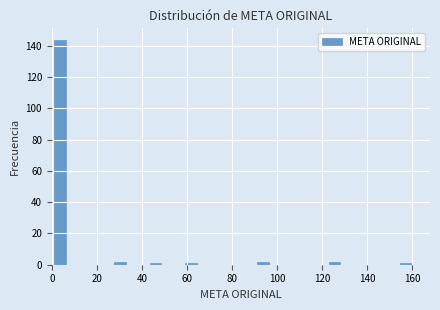

Around what value on the x-axis is the tallest bar? Give the approximate position of its centre, as read against the axis.

4